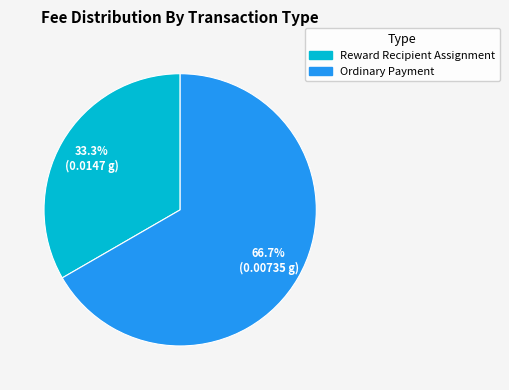

The Reward Recipient Assignment slice represents 41% of the pie. True or false?

False